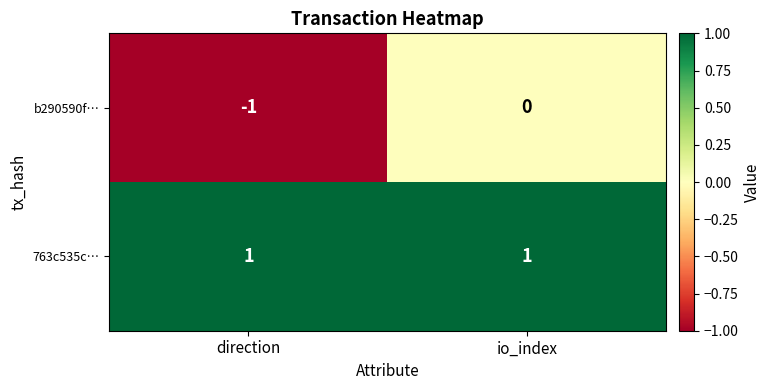

Which series has the largest total across all categories?

763c535c…